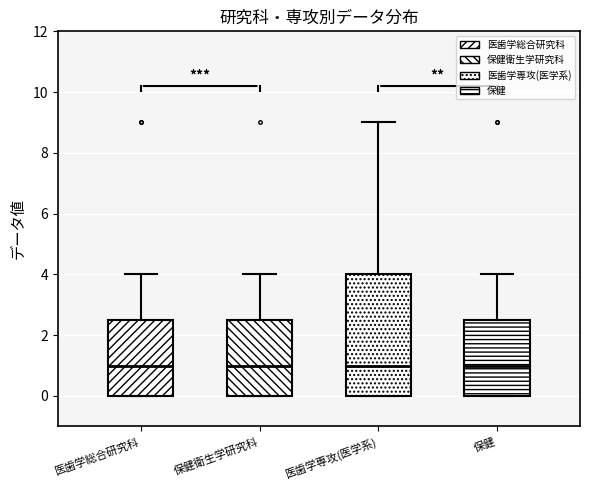

Reading left to right, transcribe this box plot: for each box, give where its median line is, the range the box spans, and where its two whiskers end, as read against the y-axis. The values are not printed on the chart, so give them approximately, as read against the axis.

医歯学総合研究科: median 1.0, box 0.0 to 2.6, whiskers 0.0 to 4.0
保健衛生学研究科: median 1.0, box 0.0 to 2.6, whiskers 0.0 to 4.0
医歯学専攻(医学系): median 1.0, box 0.0 to 4.0, whiskers 0.0 to 9.0
保健: median 1.0, box 0.0 to 2.6, whiskers 0.0 to 4.0